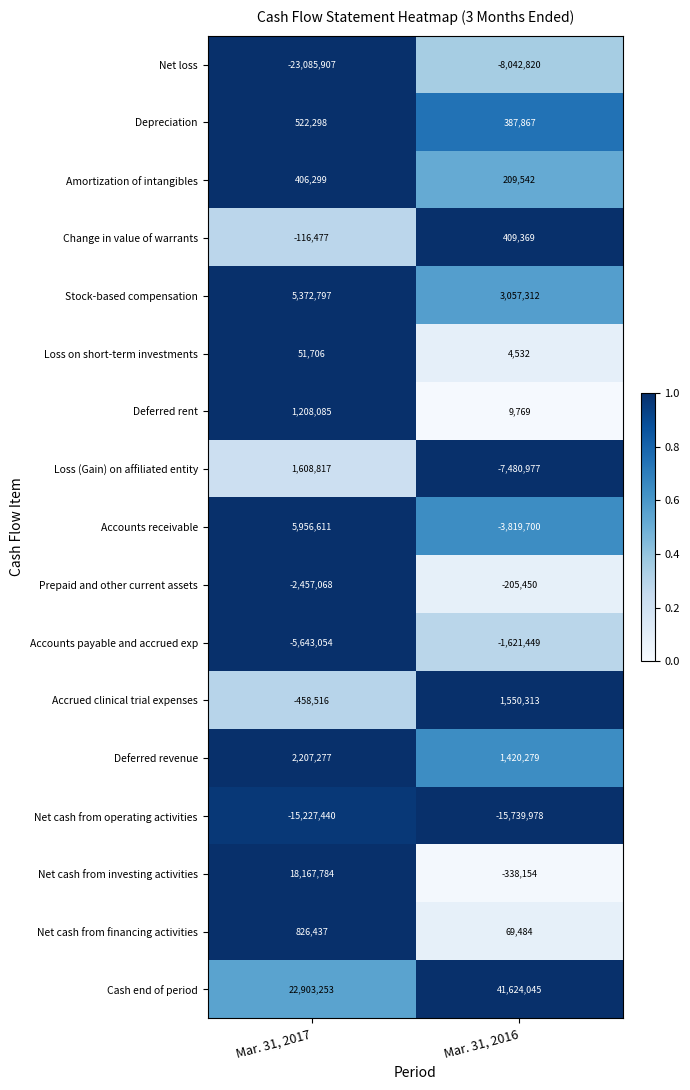

What is the maximum value shown in the chart?

41624045